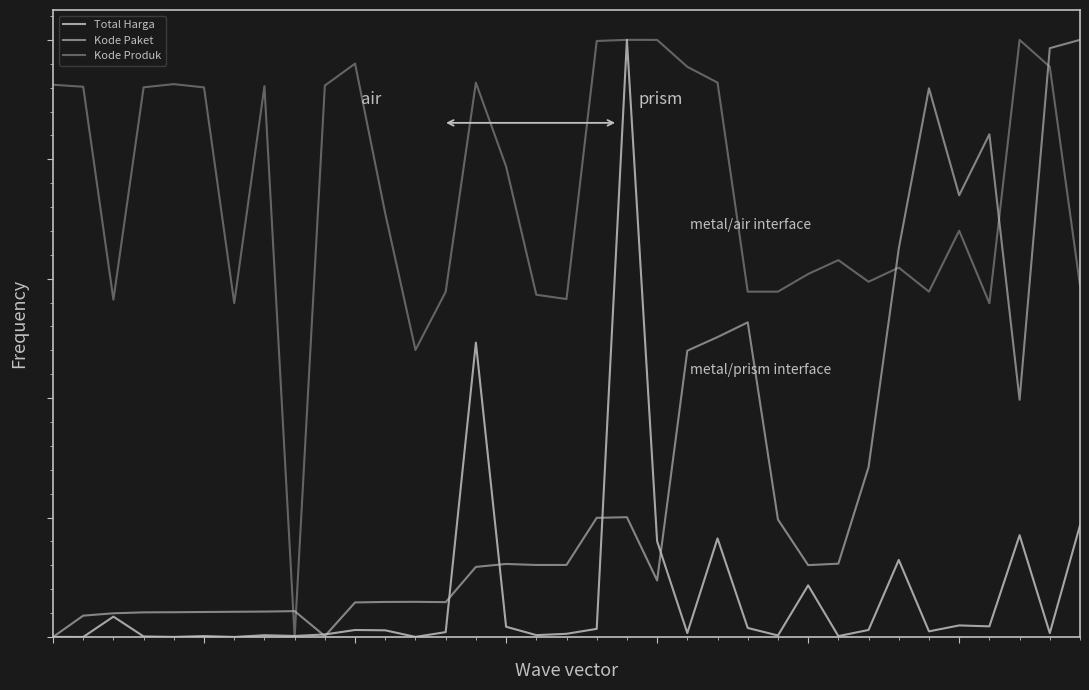

Does the chart have visible grid lines?

No